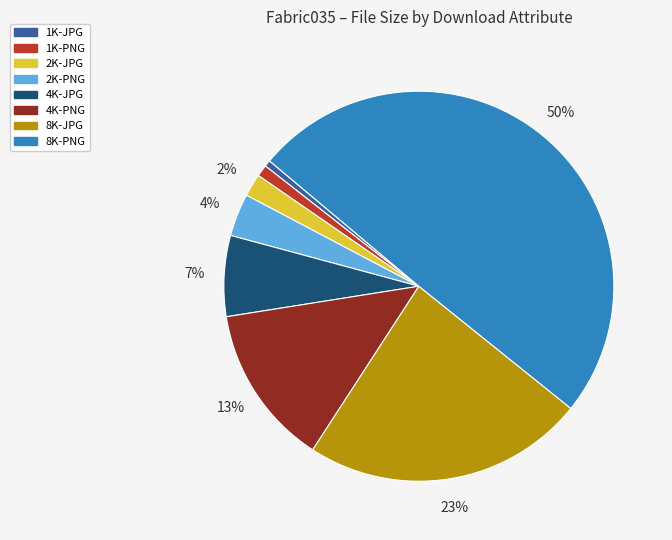

To the nearest percent, what is the average slice percentage?

12%